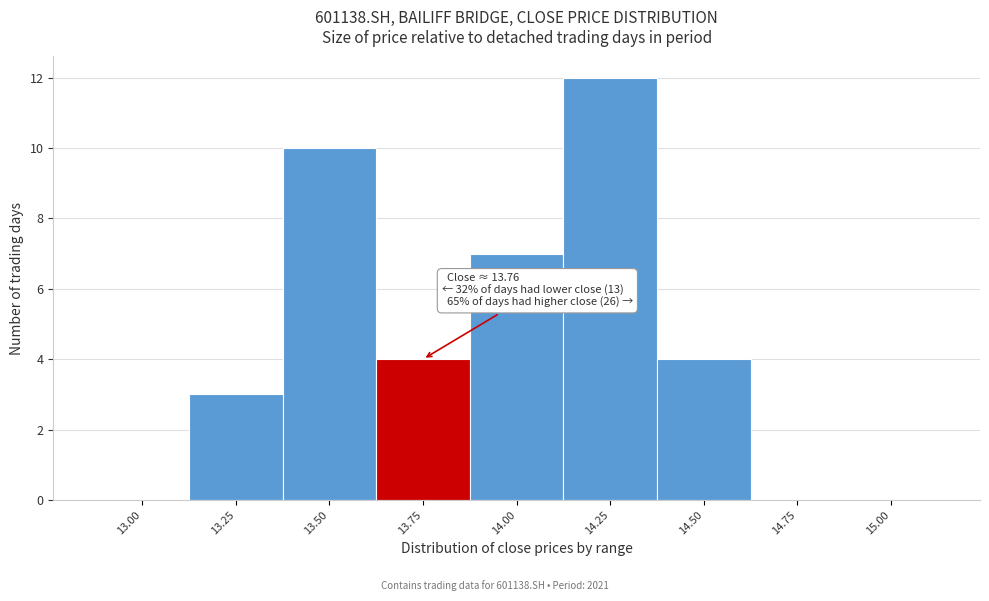

Reading left to right, what are all the values shown in this chart?

13.00=0	13.25=3	13.50=10	13.75=4	14.00=7	14.25=12	14.50=4	14.75=0	15.00=0